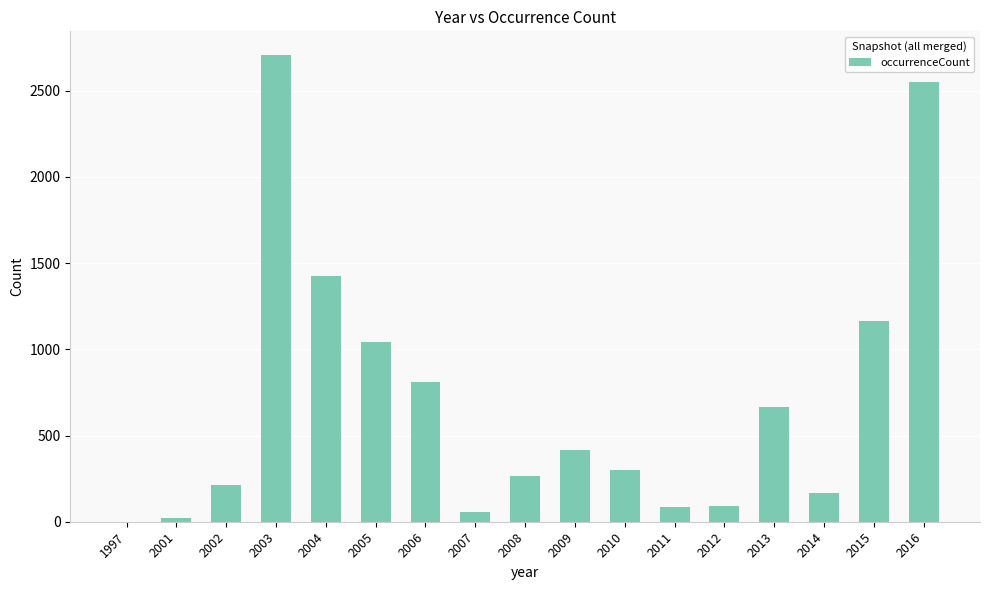

Approximately how many times larger is the value at 2014 compared to 2011?

2.0